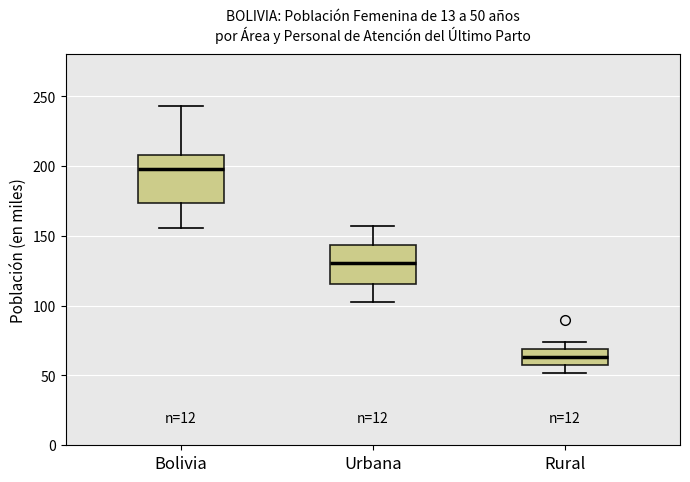

Which box has the highest median line?

Bolivia